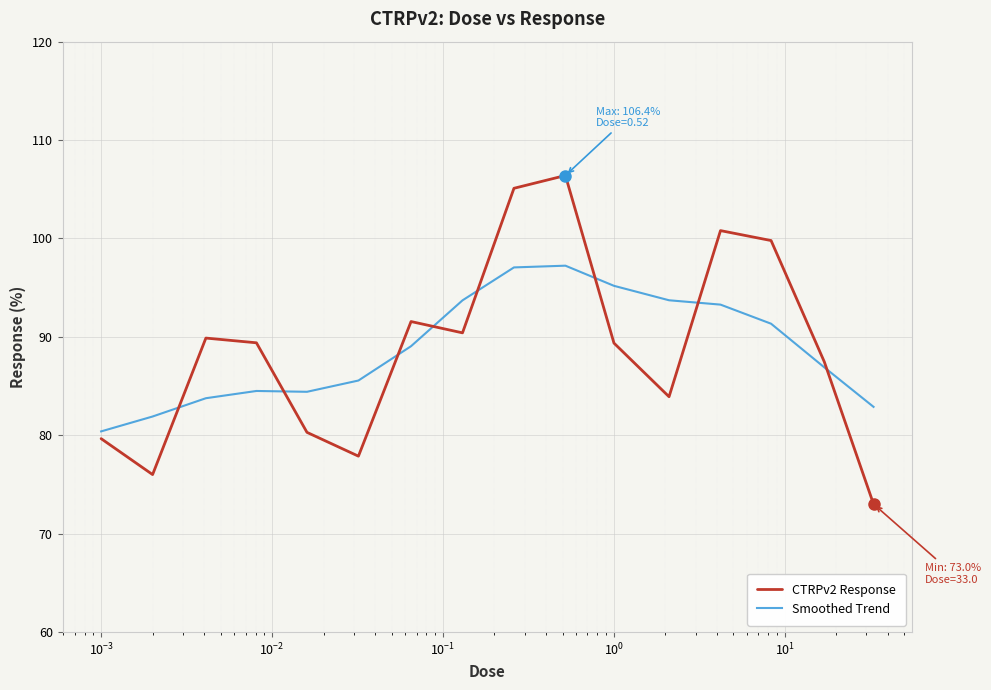

What is the highest value of the Smoothed Trend series?

97.2